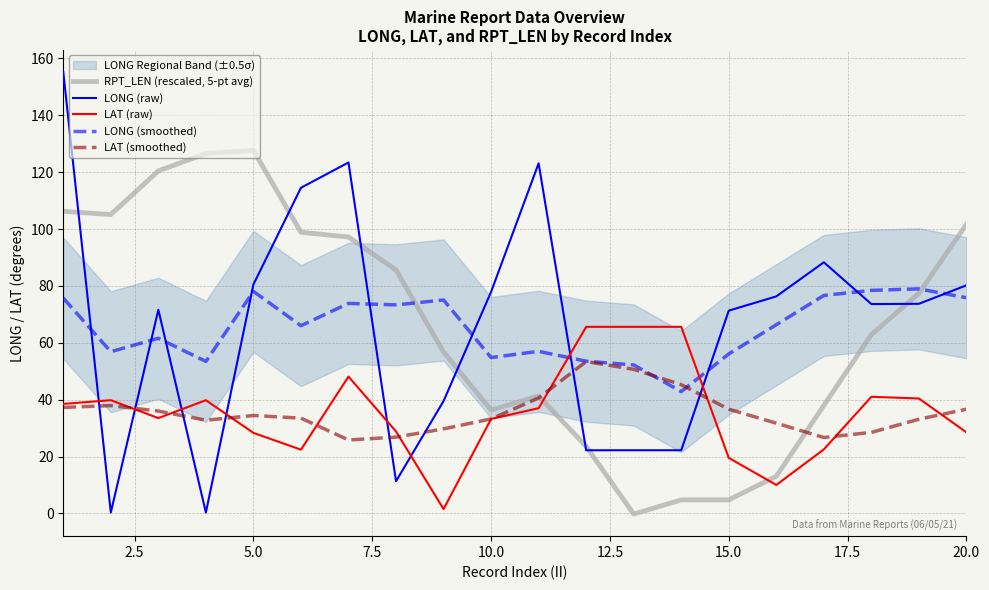

True or false: LAT (raw) and LAT (smoothed) intersect in this chart.

True